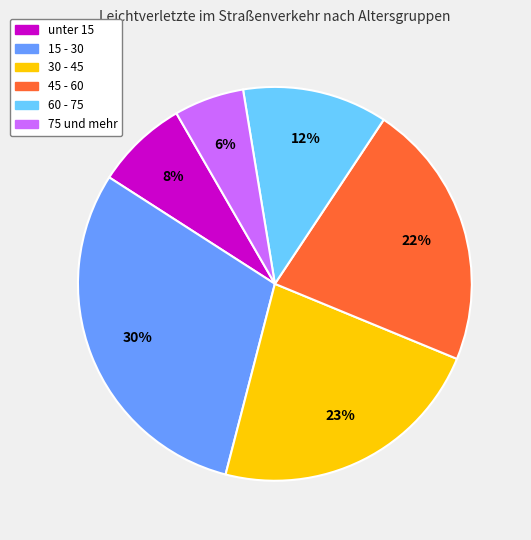

To the nearest percent, what is the difference between the largest and smallest slice percentages?

24%